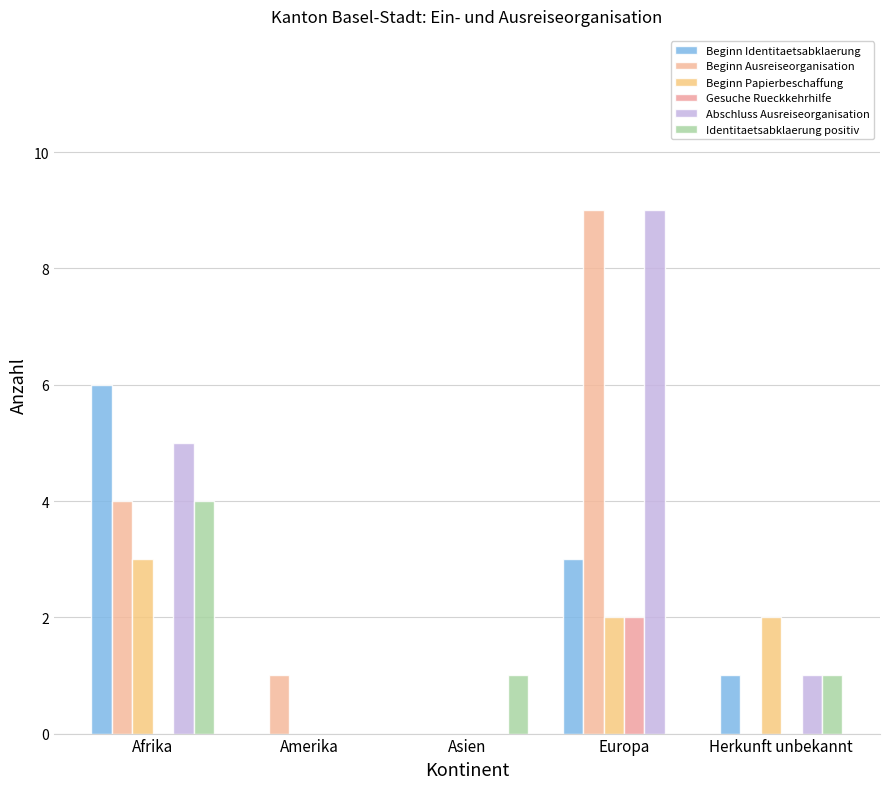

What is the sum of all Beginn Ausreiseorganisation values?

14